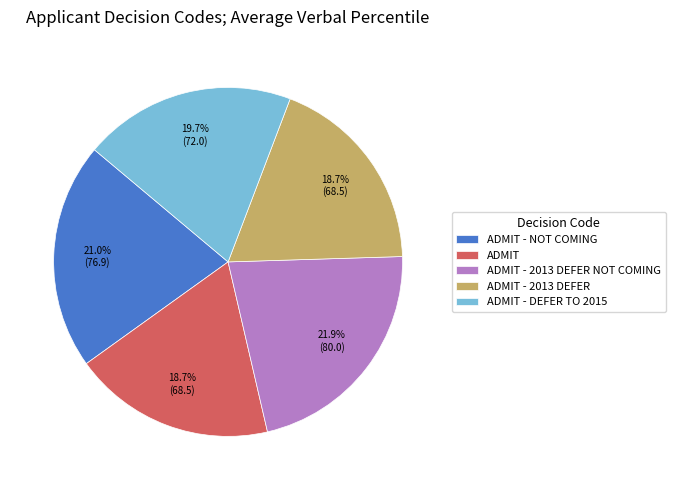

Approximately how many times larger is the value at ADMIT - DEFER TO 2015 compared to ADMIT - 2013 DEFER?

1.1